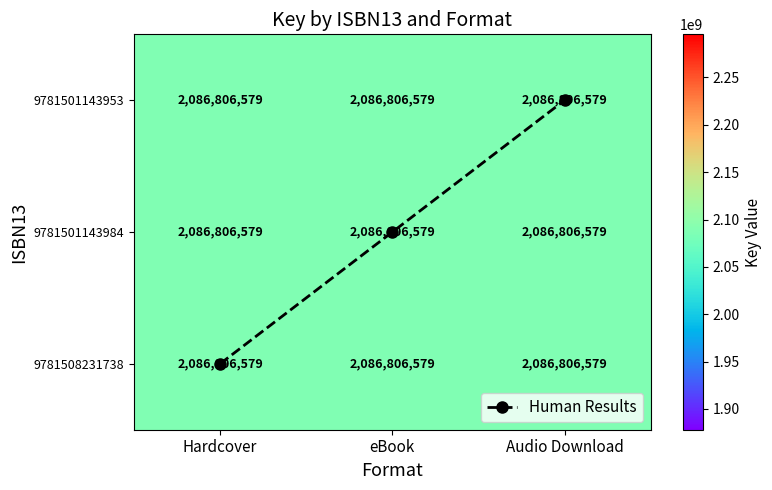

True or false: Human Results has a value of 1 at eBook.

True